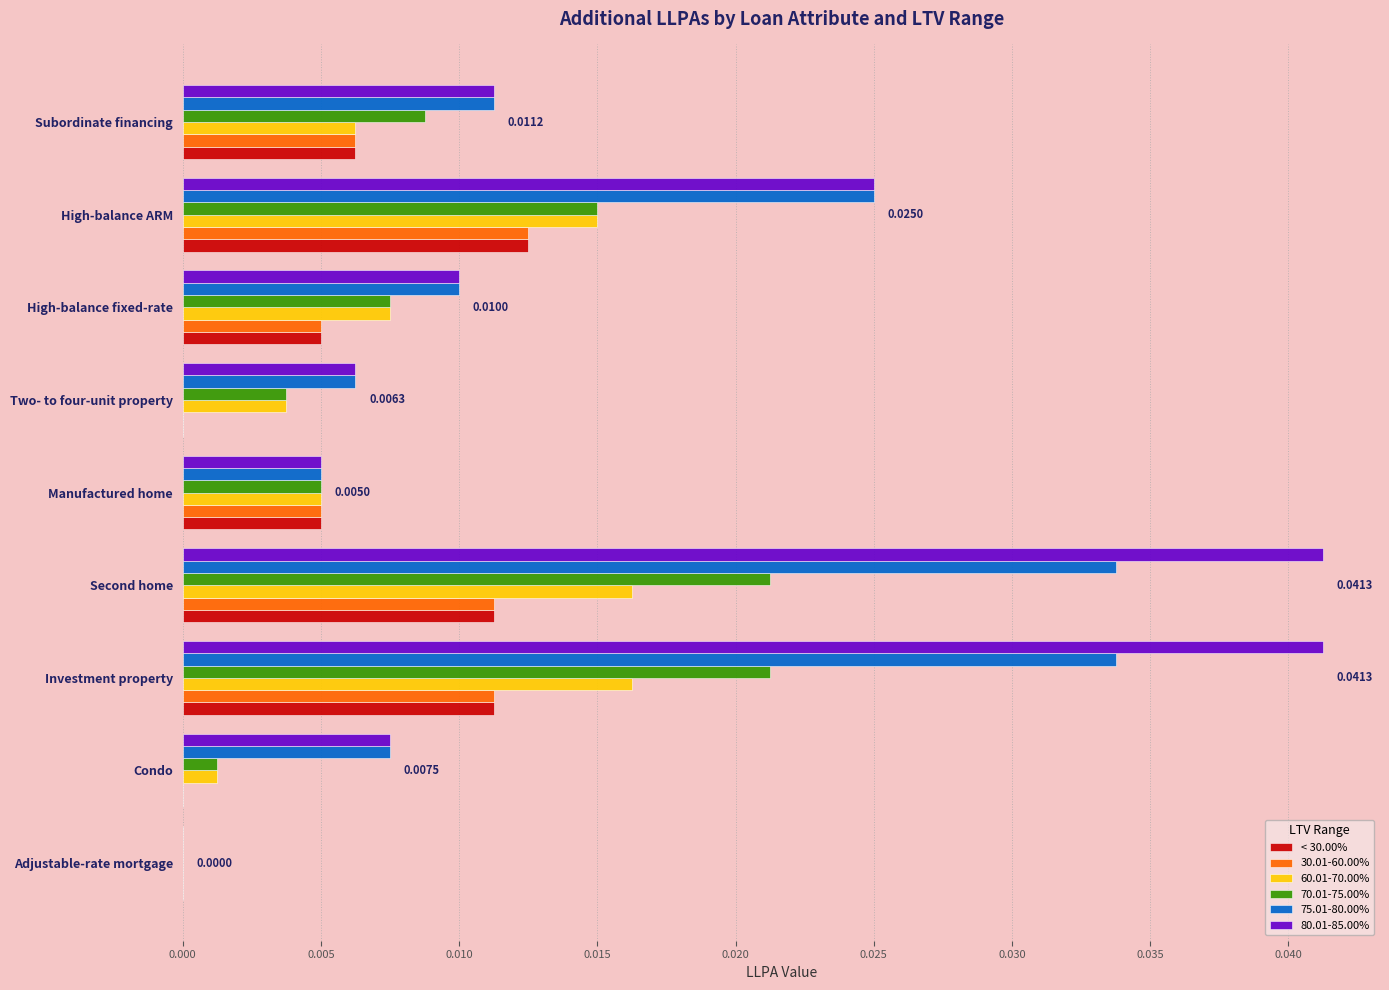

Is the value of 30.01-60.00% at Second home greater than the value of 60.01-70.00% at Condo?

Yes